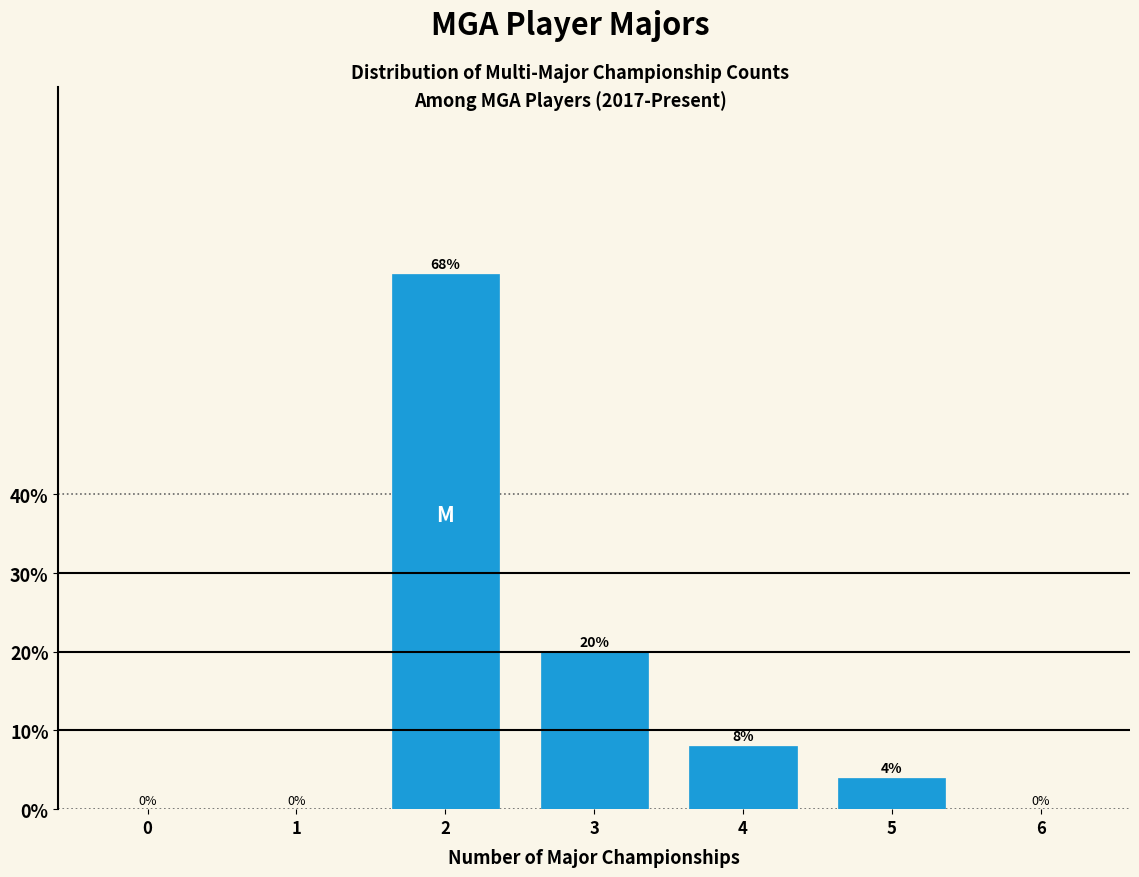

Reading left to right, list all the values displayed in this chart.

0=0	1=0	2=68	3=20	4=8	5=4	6=0